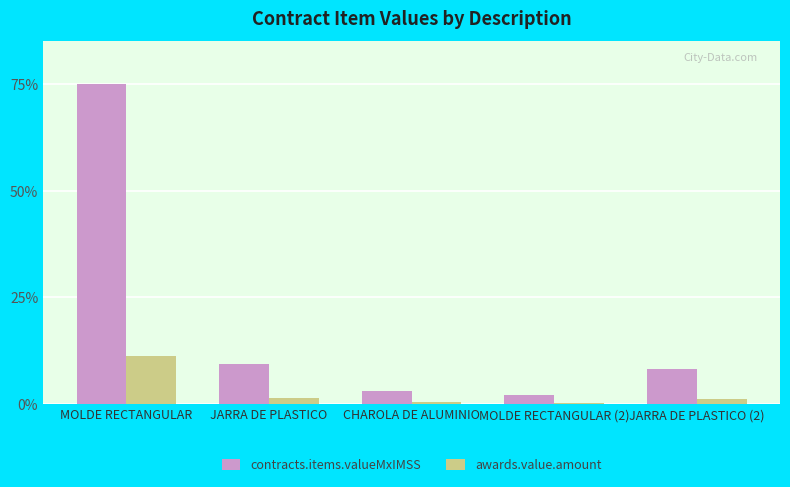

What is the label of the 2nd bar from the left?

JARRA DE PLASTICO